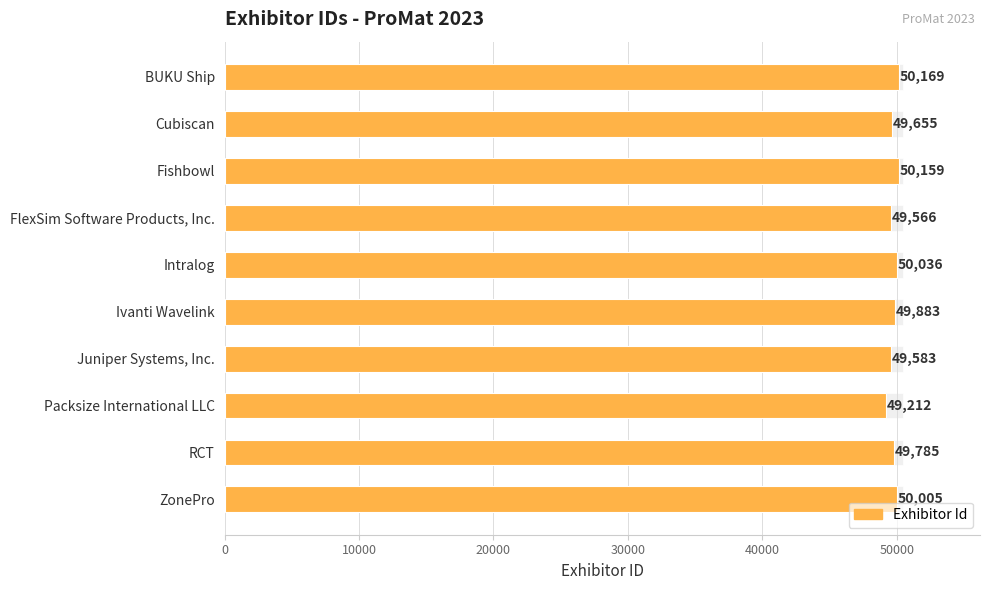

At which category does the chart reach its minimum across all series?

Packsize International LLC